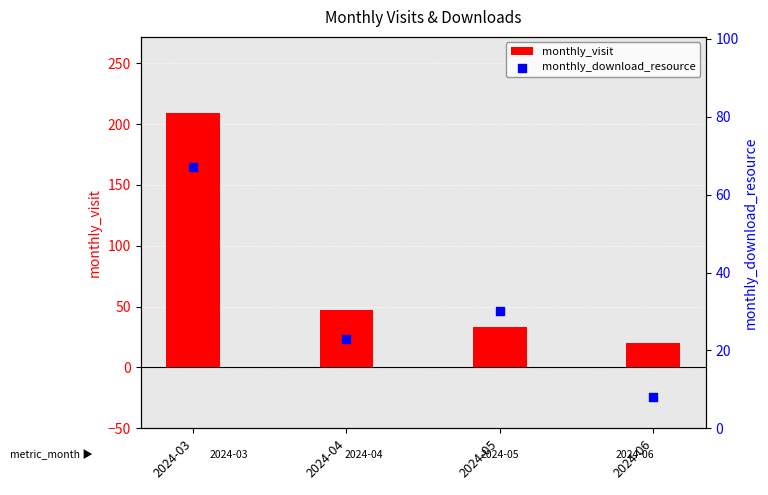

Which series has the largest total across all categories?

monthly_visit